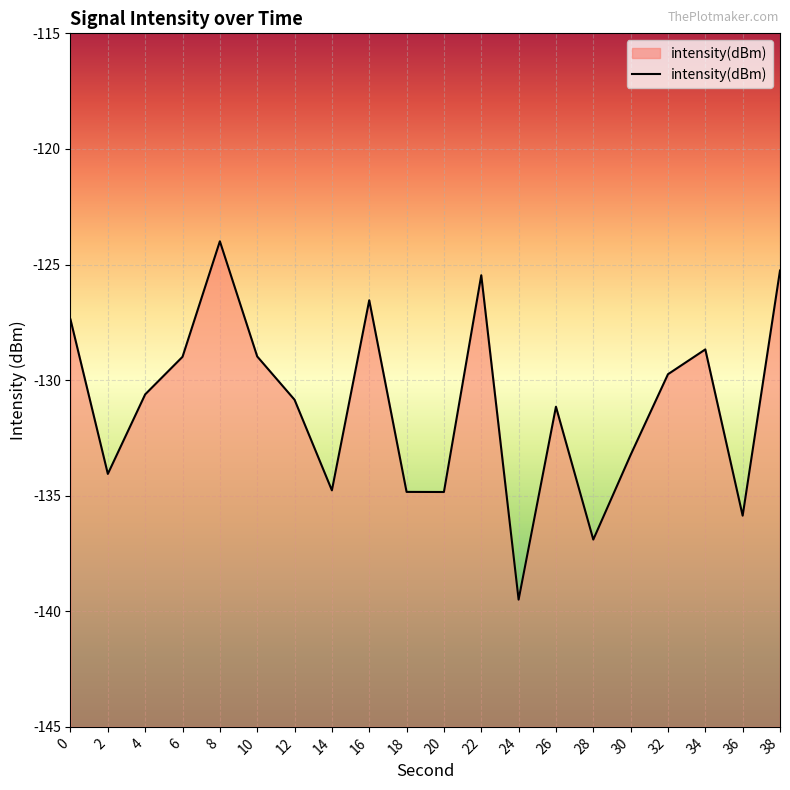

How many data points are above -130?

9